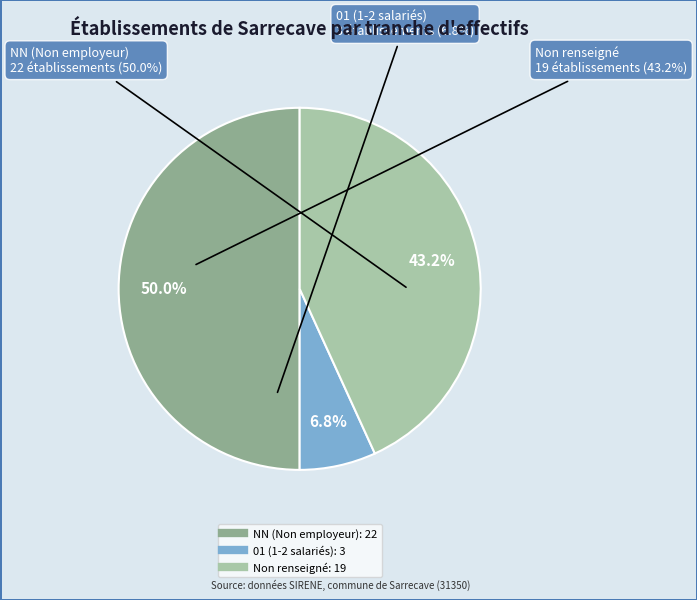

To the nearest percent, what portion does 01 represent?

7%